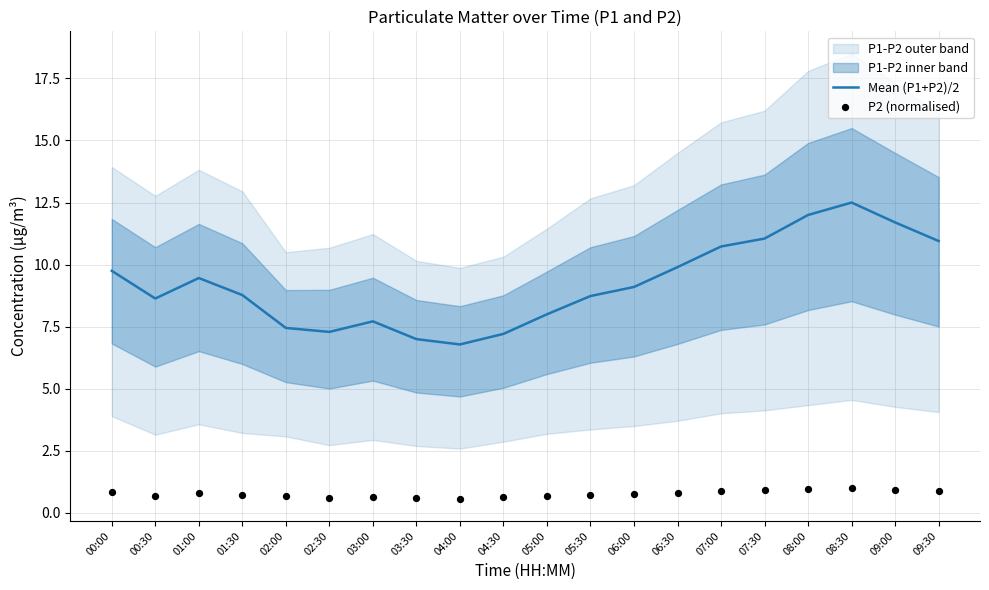

Which series has the largest total across all categories?

Mean (P1+P2)/2